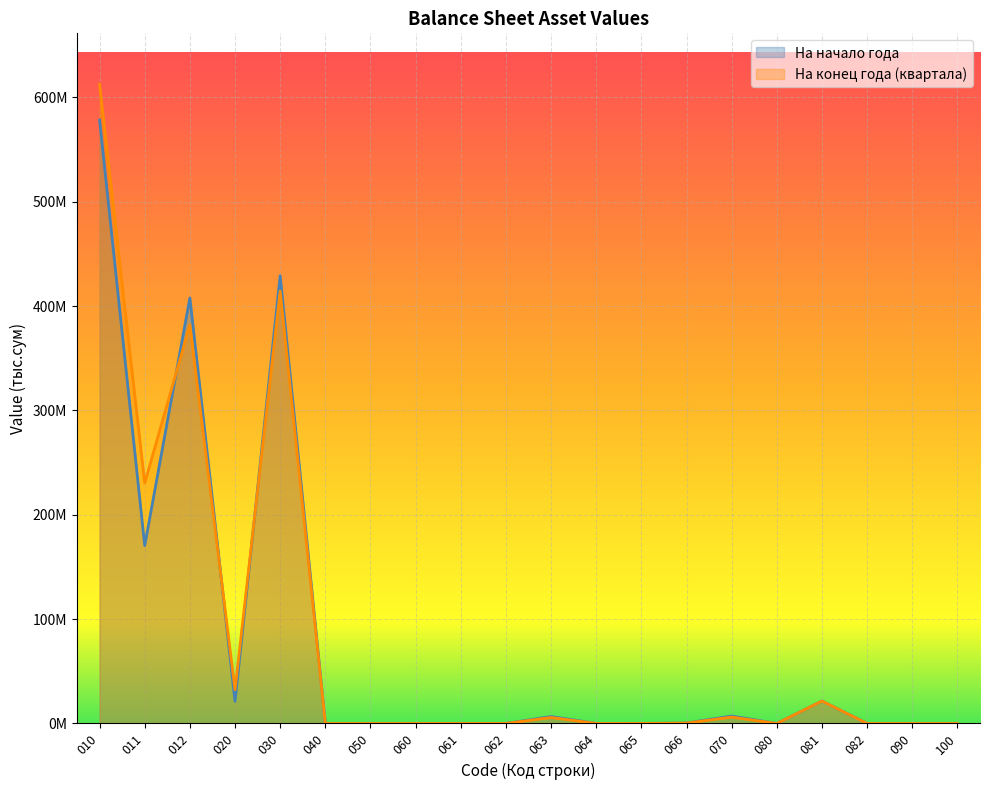

What are all the series names shown in the legend?

На начало года, На конец года (квартала)